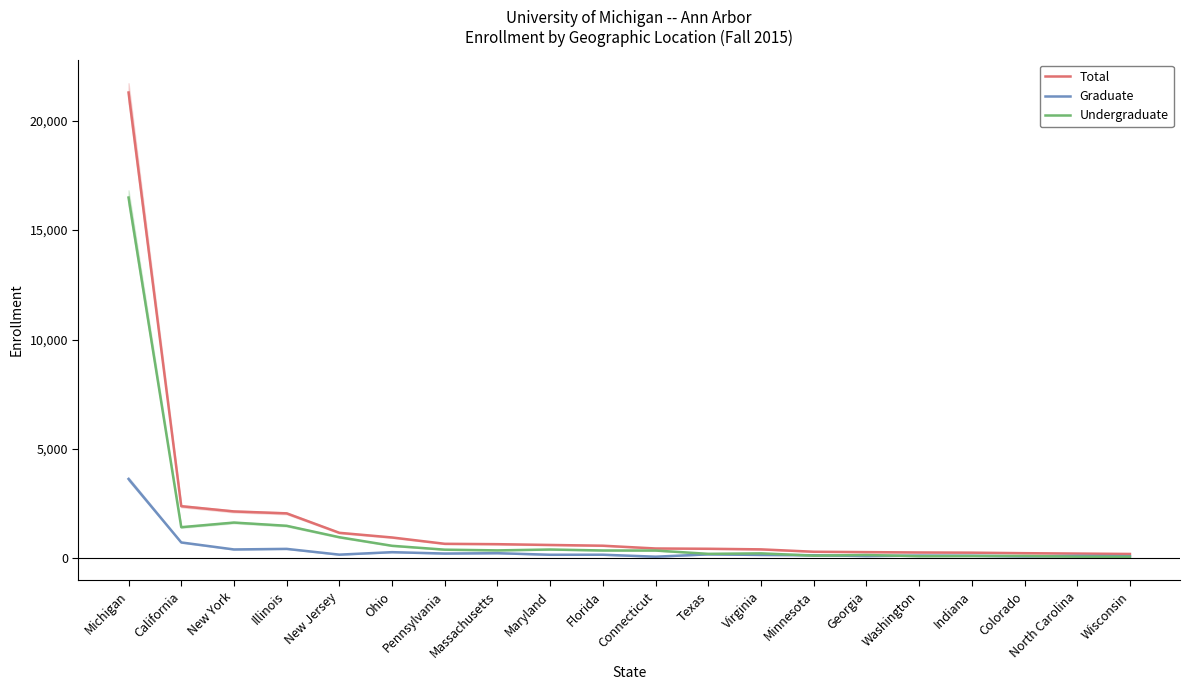

What is the average value of the Total series?

1778